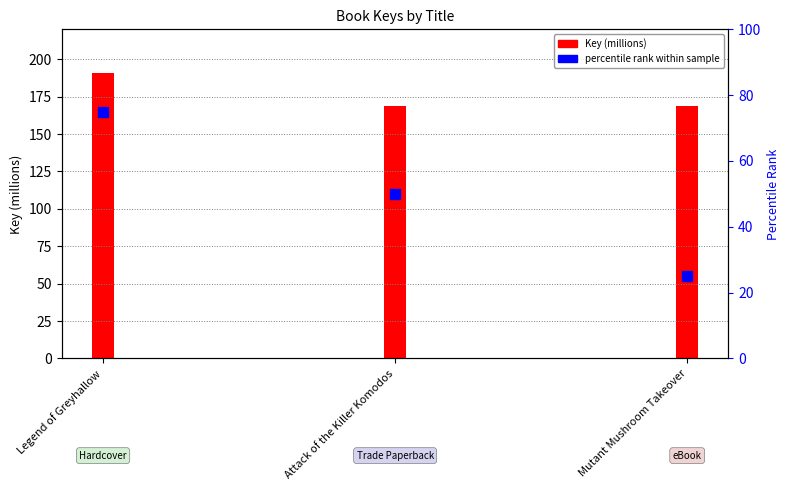

Is the value of percentile rank at Legend of Greyhallow greater than the value of Key (millions) at Attack of the Killer Komodos?

No